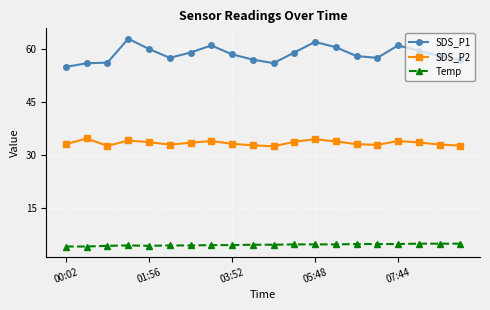

True or false: SDS_P2 and Temp intersect in this chart.

False